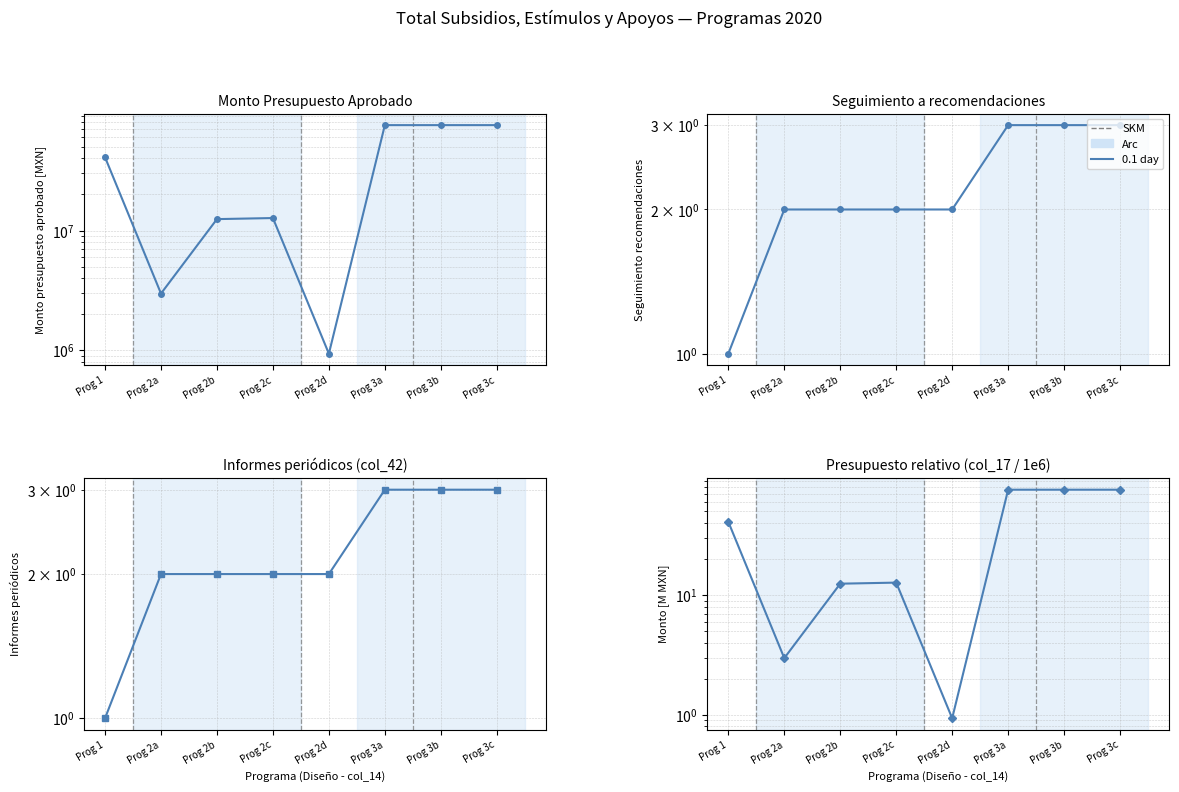

What is the sum of the Monto del presupuesto aprobado values at Prog 2a and Prog 2c?

15685000